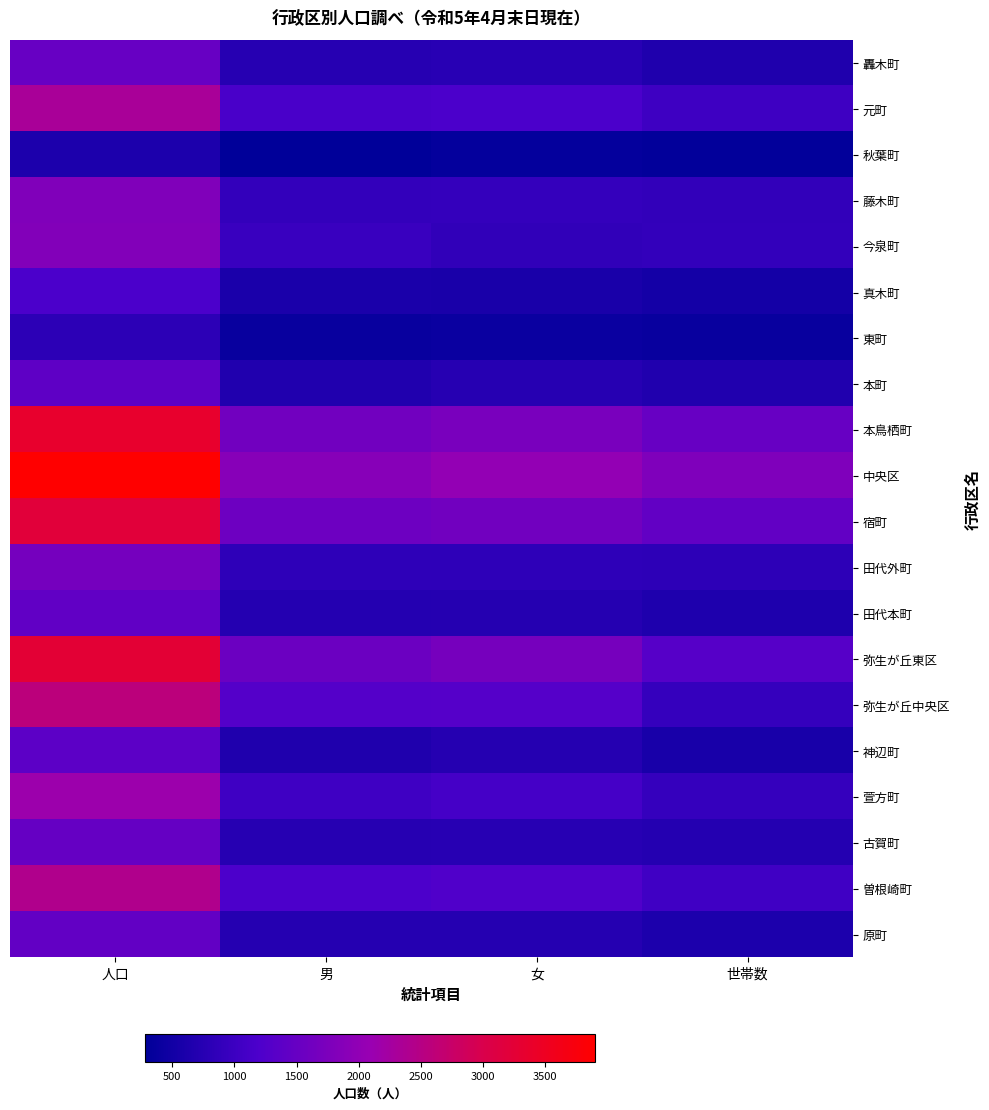

At 世帯数, list the series in order from largest to smallest.

中央区, 本鳥栖町, 宿町, 弥生が丘東区, 曽根崎町, 元町, 萱方町, 弥生が丘中央区, 今泉町, 藤木町, 田代外町, 古賀町, 本町, 轟木町, 田代本町, 原町, 神辺町, 真木町, 東町, 秋葉町